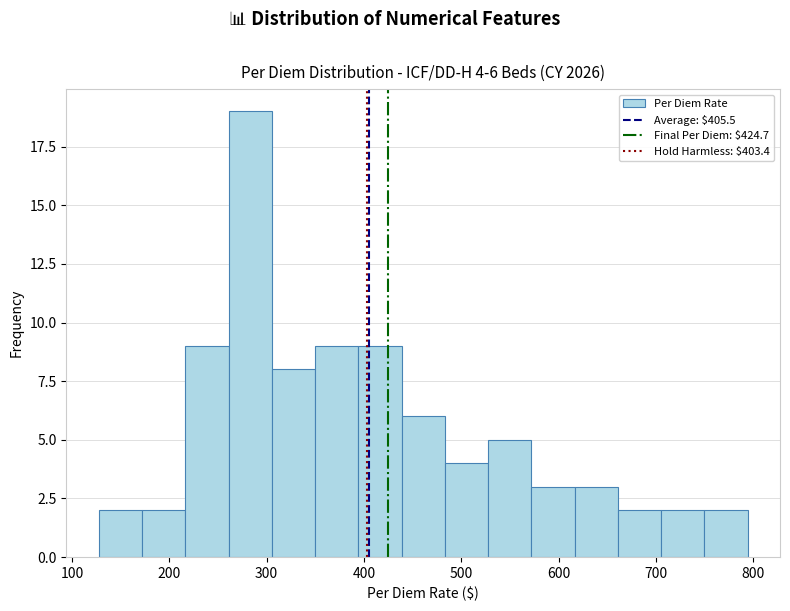

Which range on the x-axis has the tallest bar?

260 to 310